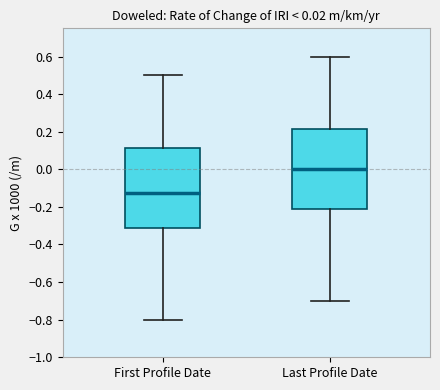

Which box's median line is the lowest?

First Profile Date